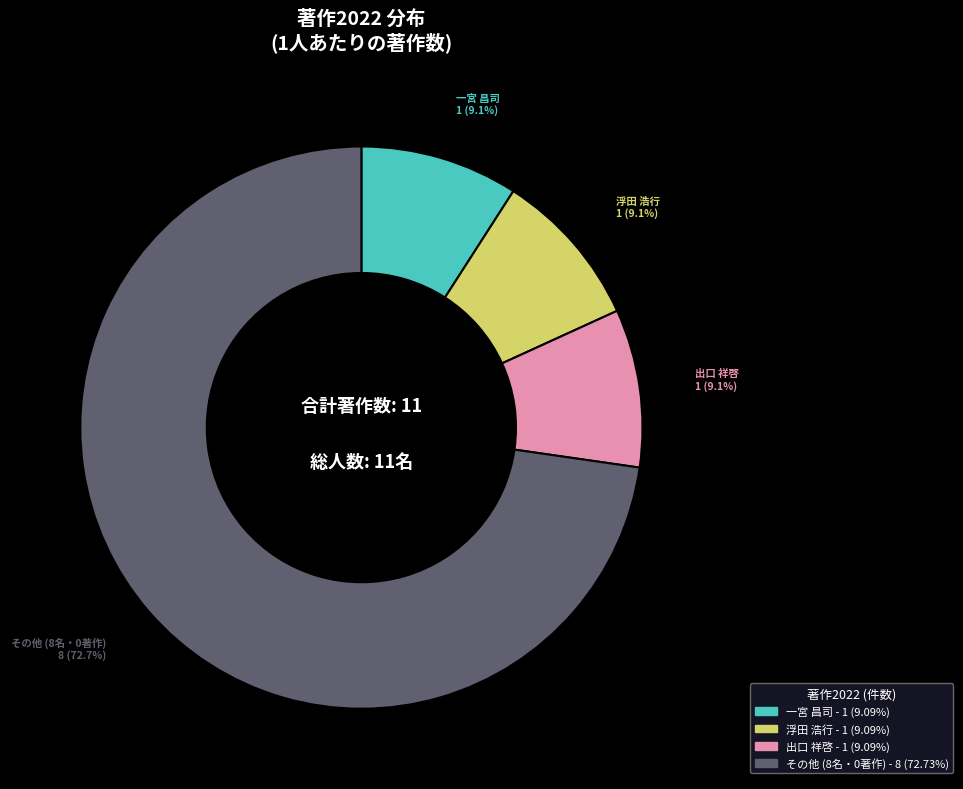

Does any single category account for the majority?

Yes